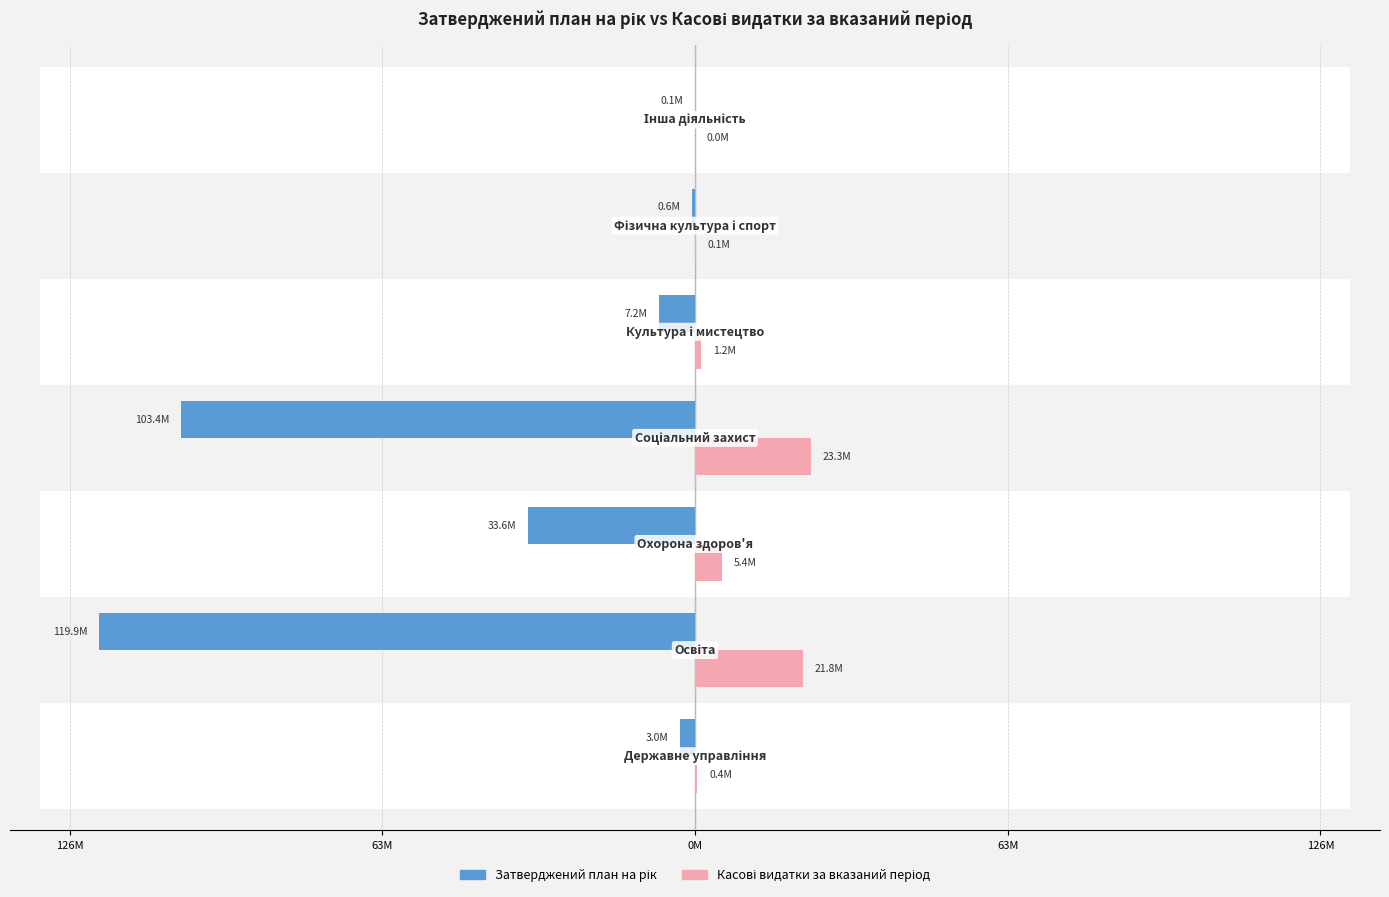

Reading left to right, transcribe all the data shown in this chart.

Затверджений план на рік: -2999800.0	-119888718.0	-33632700.0	-103405730.0	-7239088.0	-585160.0	-50000.0
Касові видатки за вказаний період: 448925.9	21762762.1	5399364.2	23260198.9	1162370.8	77111.2	0.0